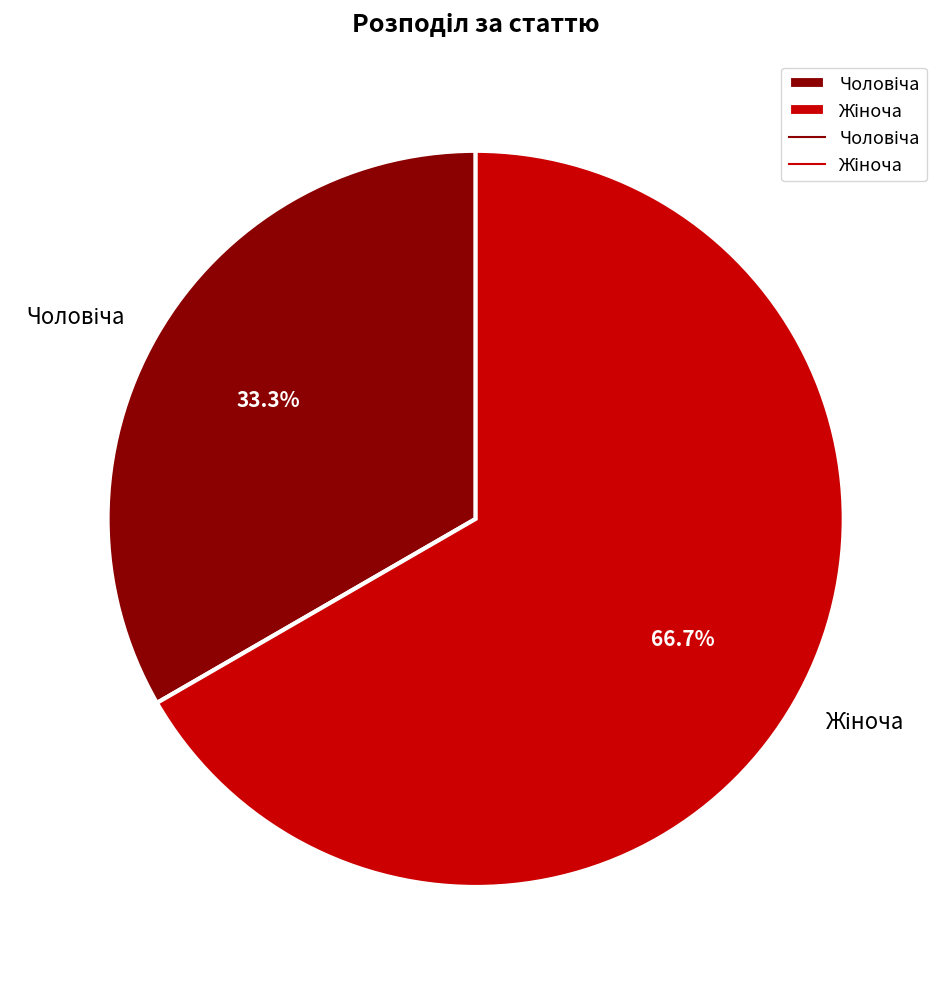

Is there a majority slice in this chart?

Yes